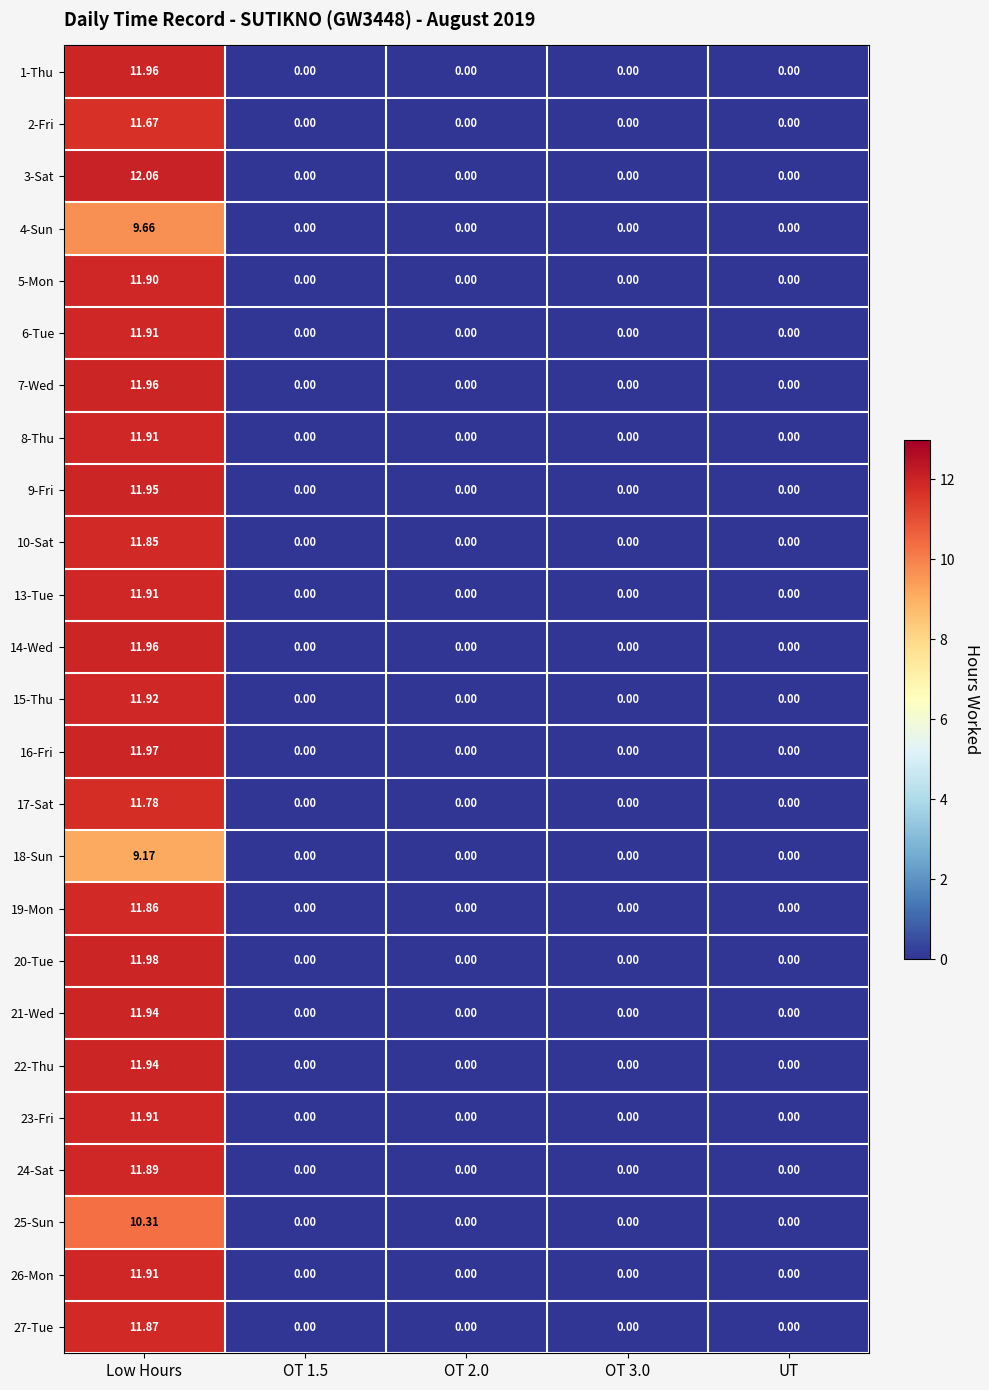

At which label does 19-Mon reach its peak?

Low Hours